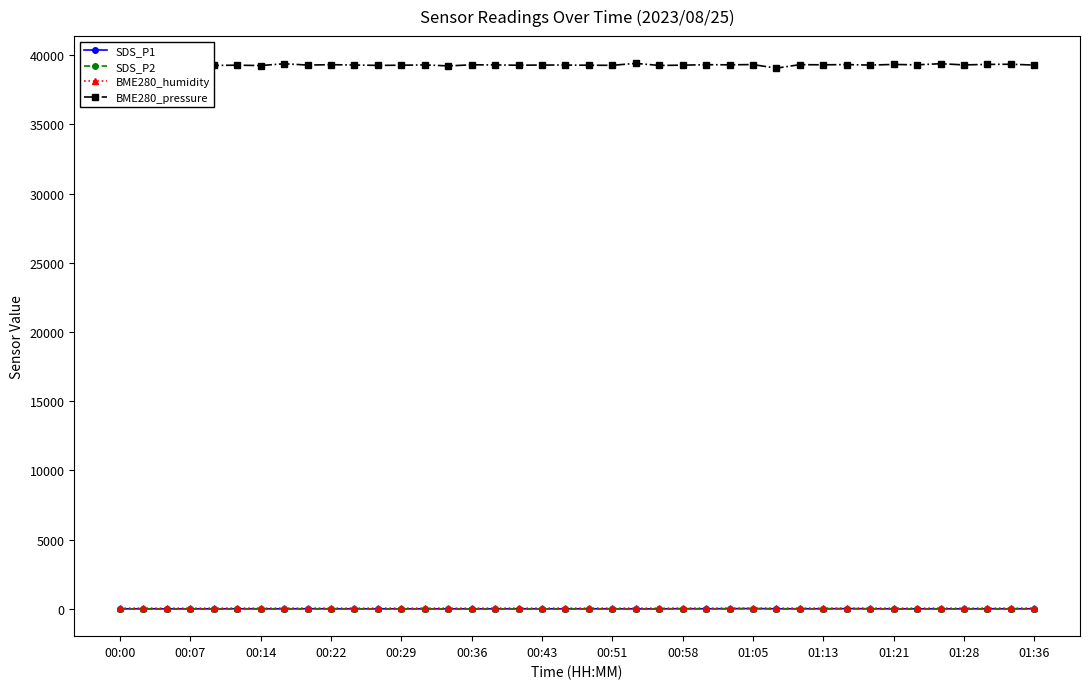

What is the greatest value displayed?

39399.8